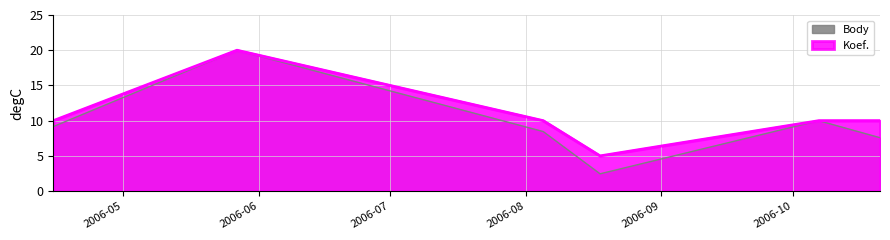

Which series has the largest range (max minus min)?

Body